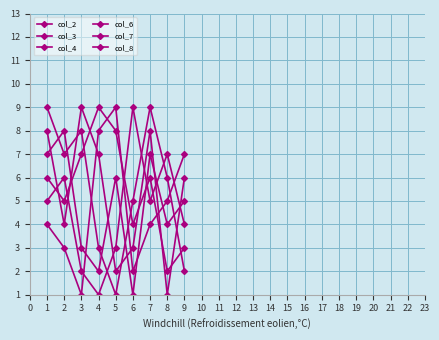

How many lines are shown in the chart?

6